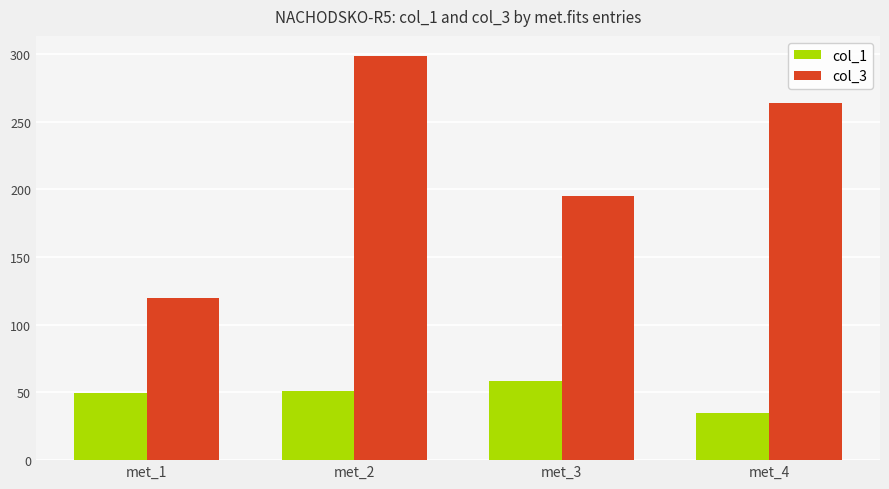

What is the value of the col_1 bar at the 4th from the left?

34.7